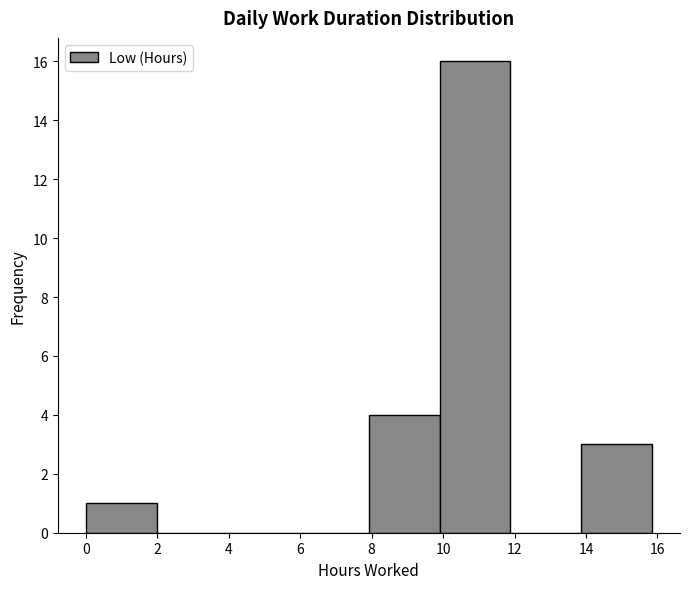

What is the height of the bar covering 0.00 to 1.98 on the x-axis? Neither the bar edges nor the heights are printed on the chart, so give them approximately, as read against the axes.

1